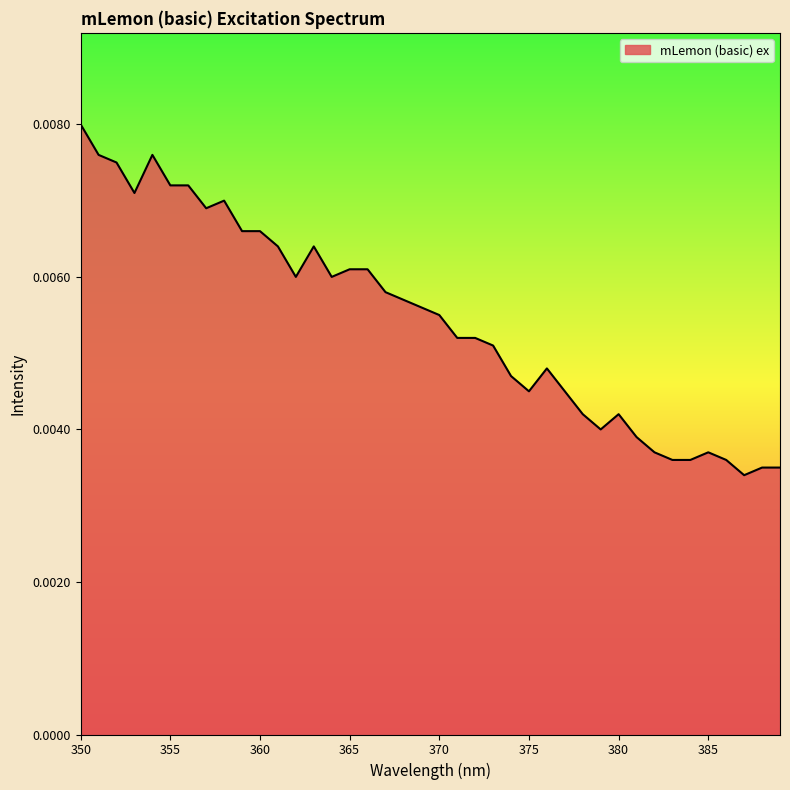

True or false: there are more than 2 points higher than both neighbors.

True